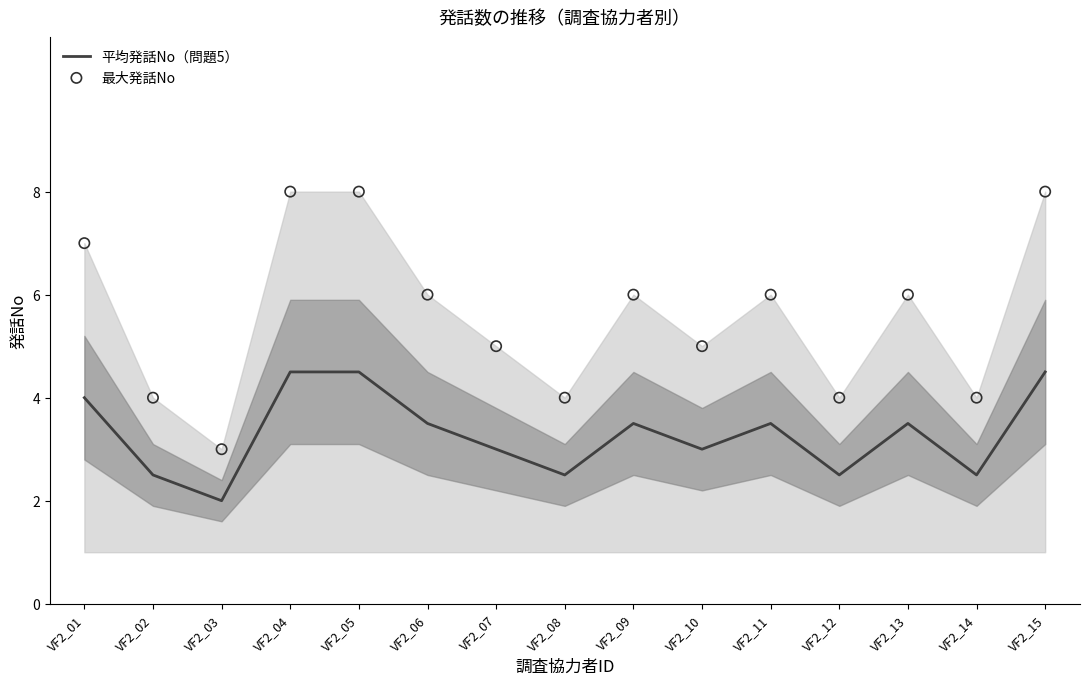

Which series has the widest spread of Y values?

最大発話No